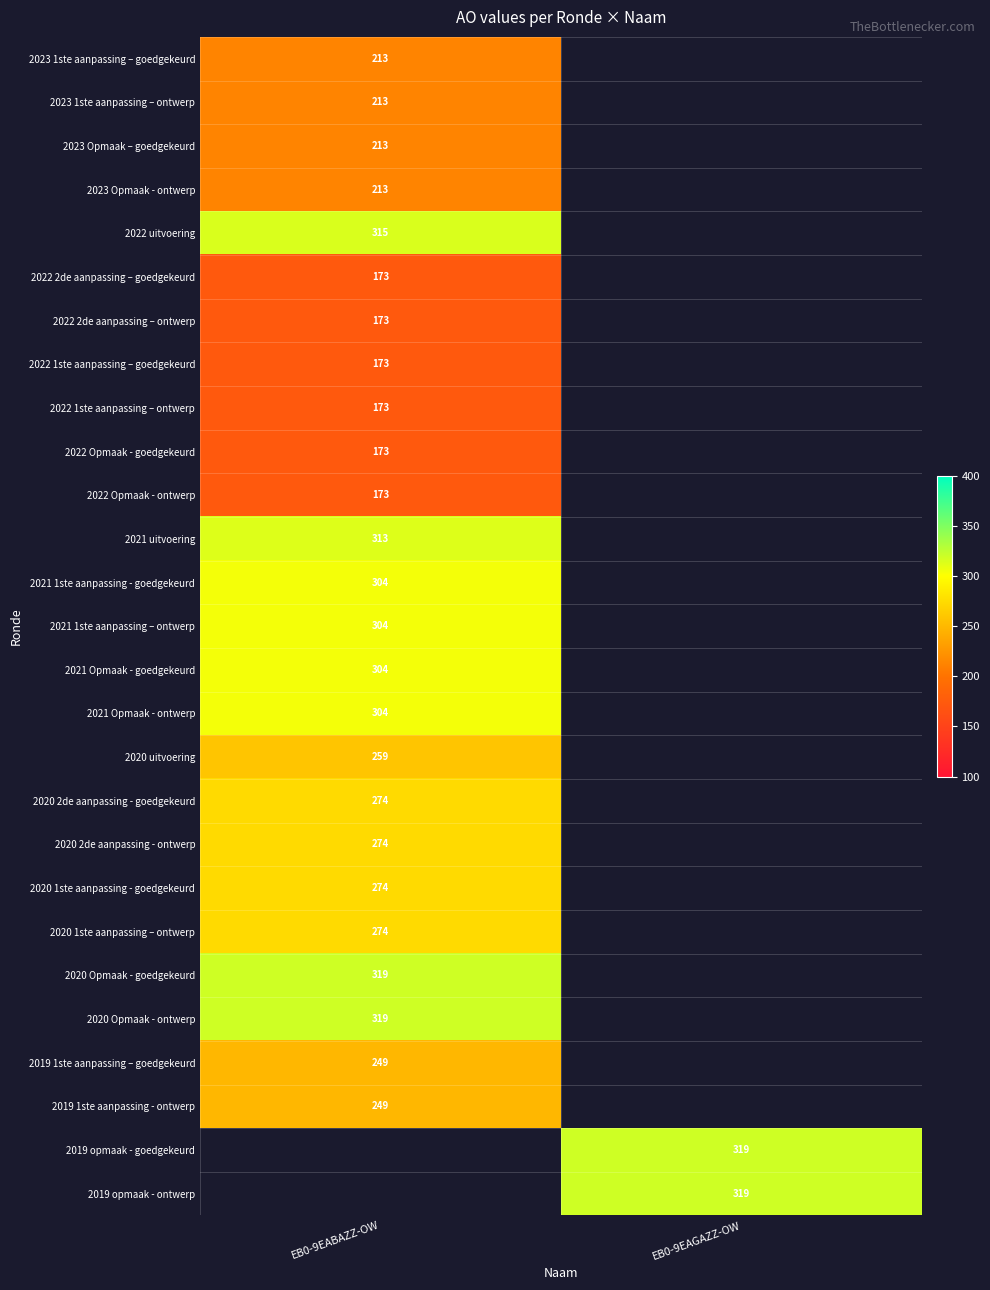

How many categories are shown in the chart?

2